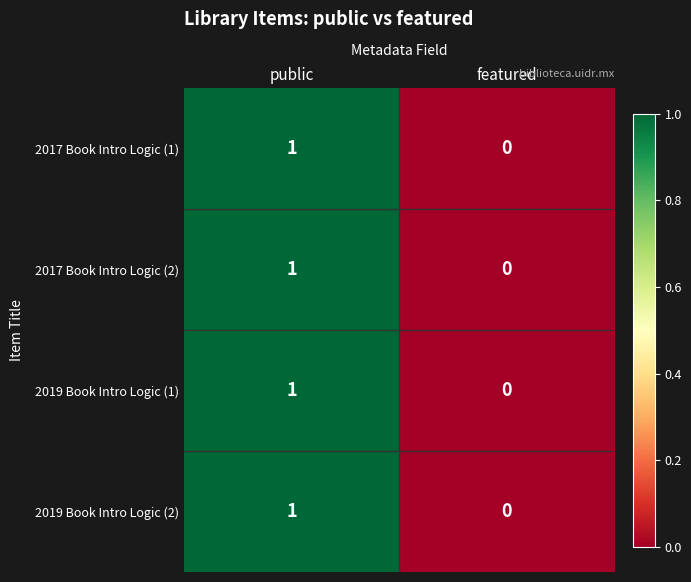

At which label does 2019 Book Intro Logic (2) reach its peak?

public